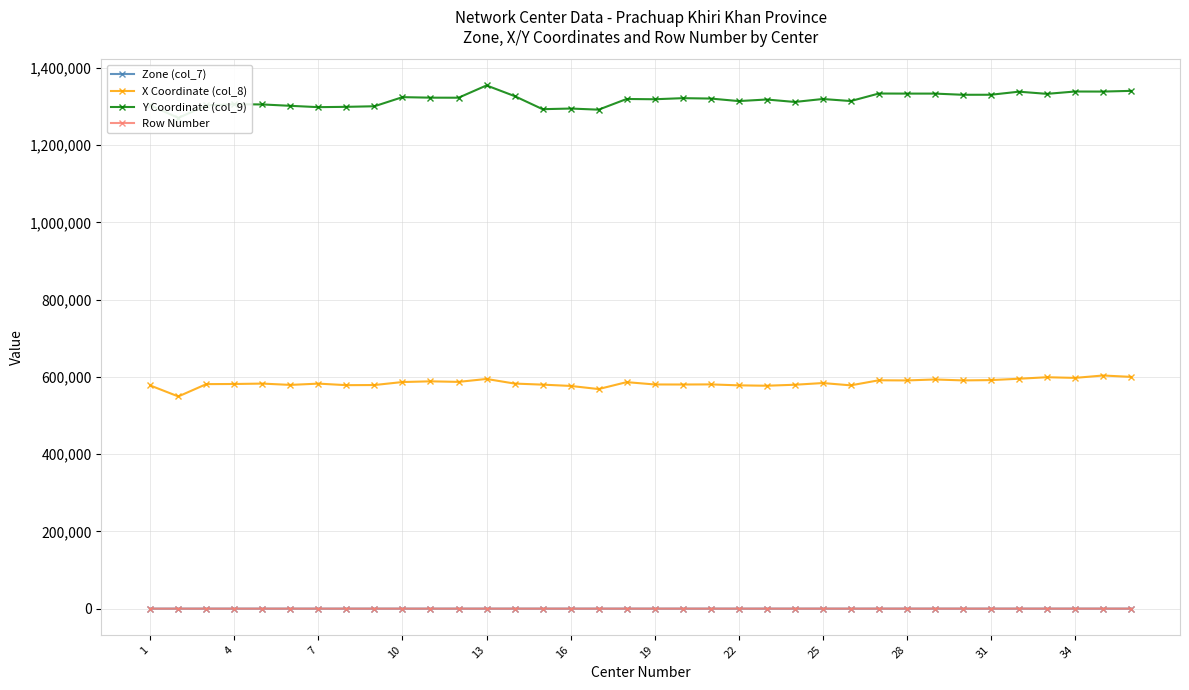

Which series has the largest total across all categories?

Y Coordinate (col_9)